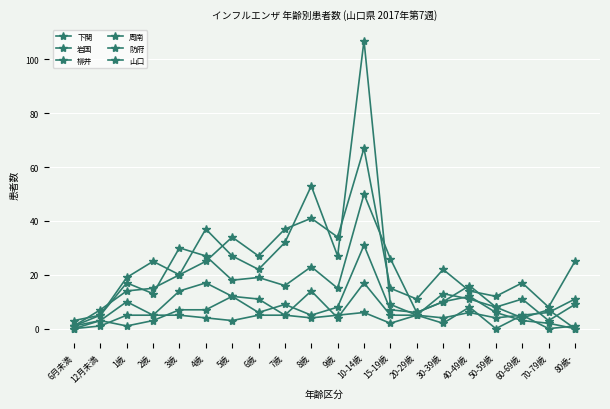

True or false: 岩国 and 下関 intersect in this chart.

False